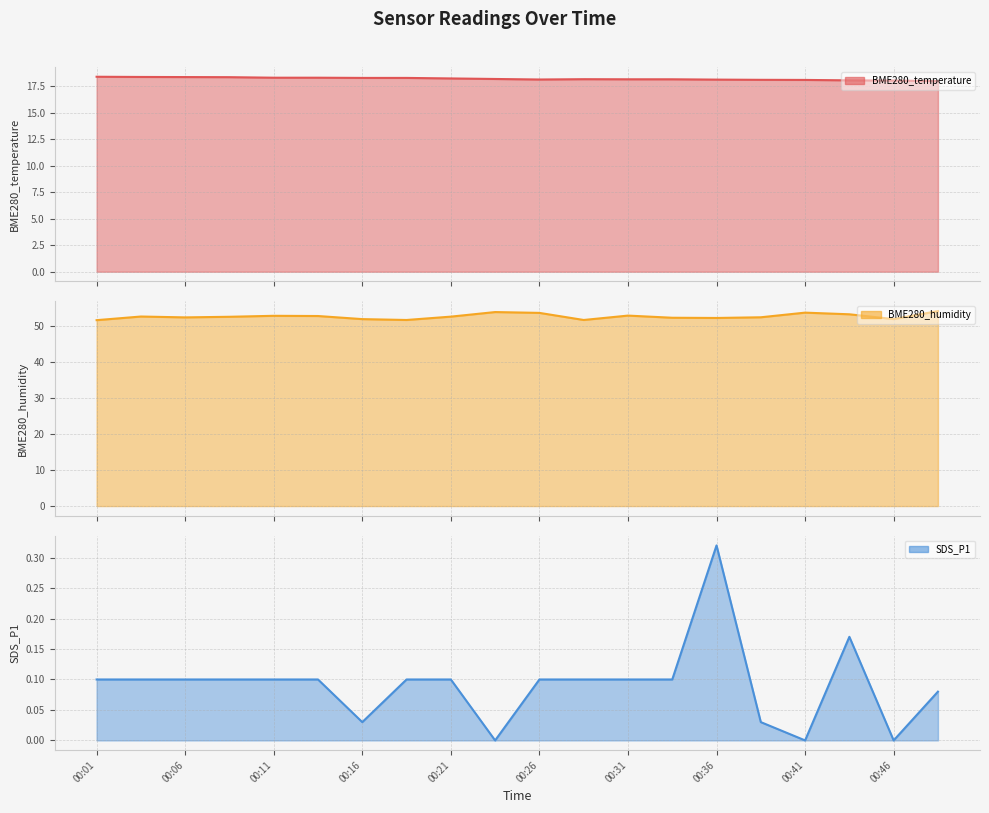

Where is the first local minimum for BME280_temperature?

00:26